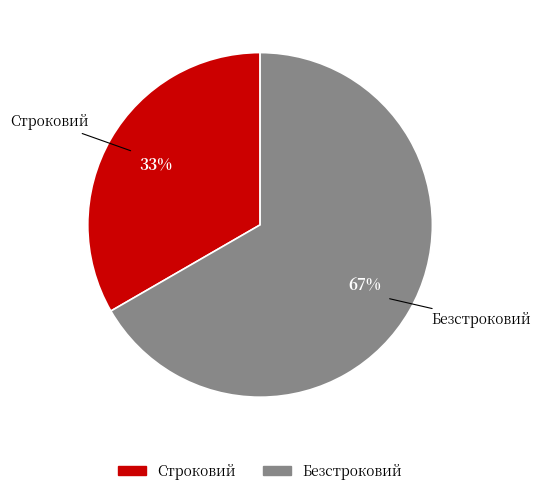

Is it true that Безстроковий is 74% of the pie?

False